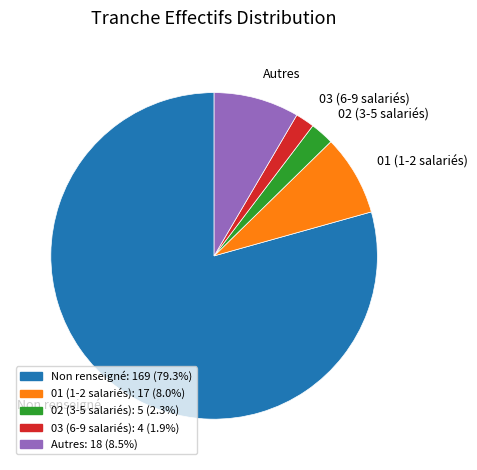

Do Non renseigné and 01 (1-2 salariés) together represent more than half of the pie?

Yes